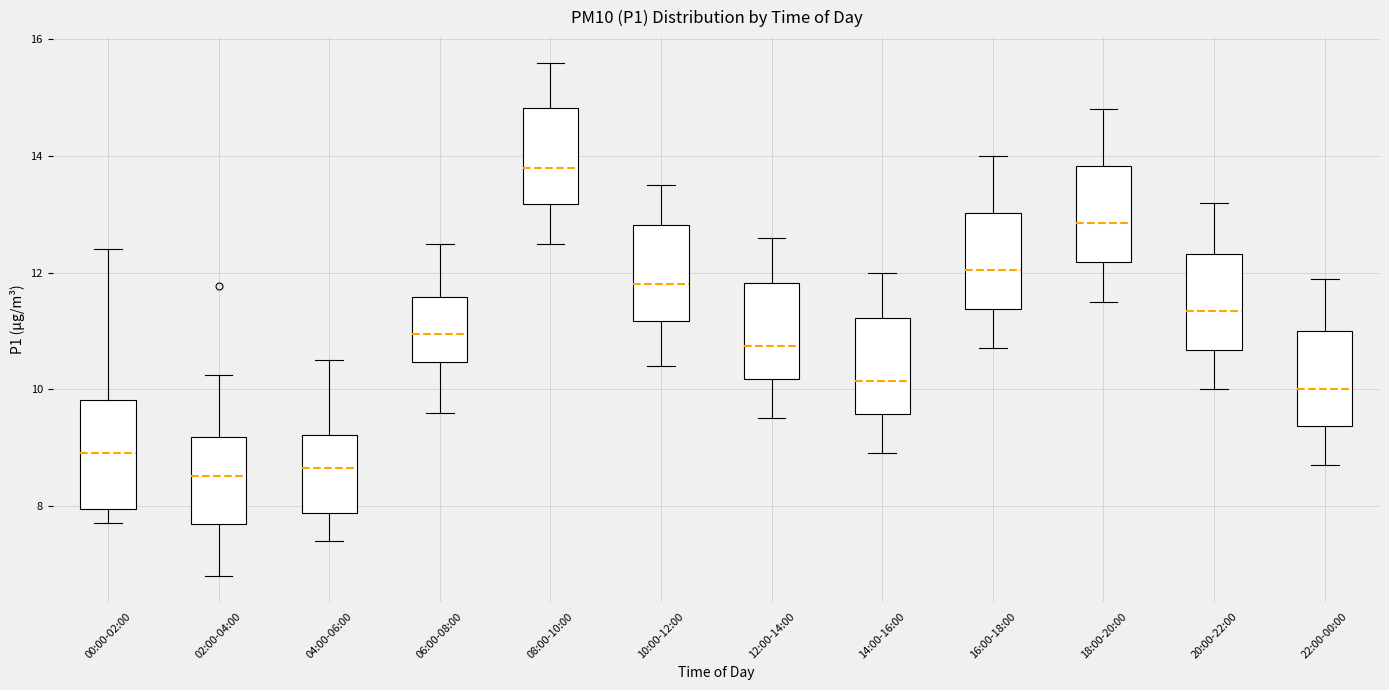

Which box has the highest median line?

08:00-10:00